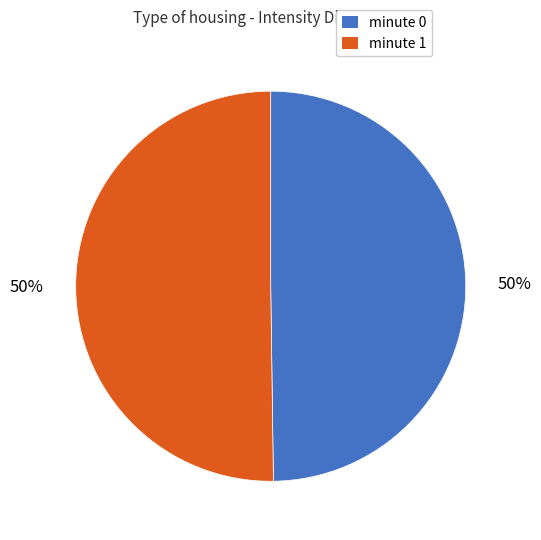

To the nearest percent, what is the average slice percentage?

50%